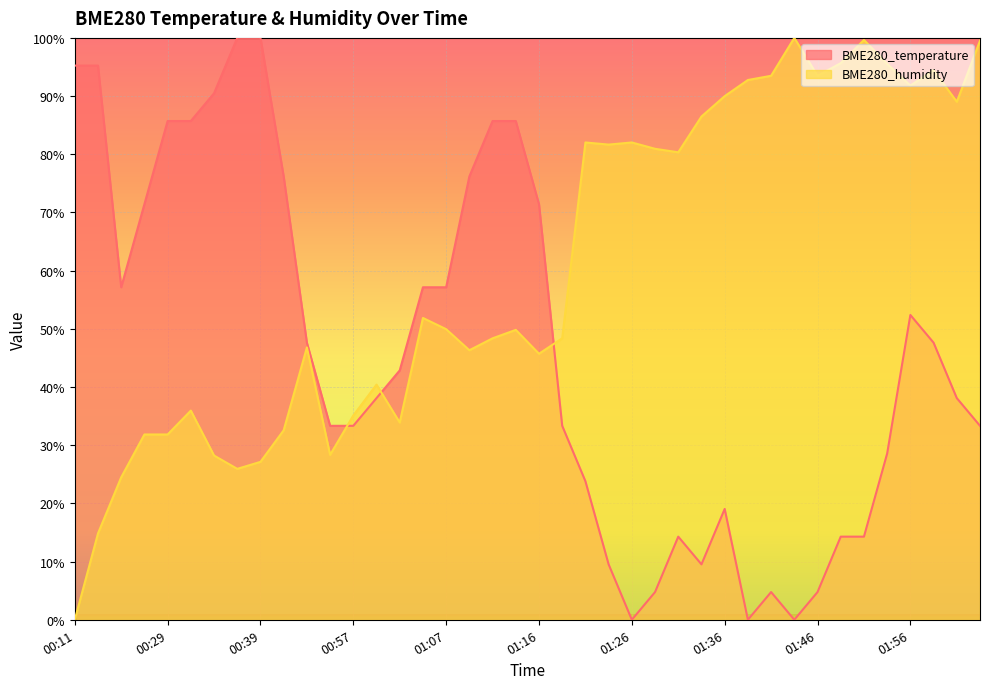

Reading left to right, transcribe all the data shown in this chart.

BME280_temperature: 95.2	95.2	57.1	71.4	85.7	85.7	90.5	100.0	100.0	76.2	47.6	33.3	33.3	38.1	42.9	57.1	57.1	76.2	85.7	85.7	71.4	33.3	23.8	9.5	0.0	4.8	14.3	9.5	19.0	0.0	4.8	0.0	4.8	14.3	14.3	28.6	52.4	47.6	38.1	33.3
BME280_humidity: 0.0	14.8	24.5	31.8	31.8	35.9	28.2	25.9	27.1	32.6	46.8	28.3	35.1	40.4	33.9	51.9	49.9	46.3	48.4	49.8	45.7	48.4	82.0	81.7	82.0	80.9	80.3	86.5	90.0	92.8	93.5	100.0	93.5	95.7	99.6	95.5	91.8	94.5	89.0	99.5